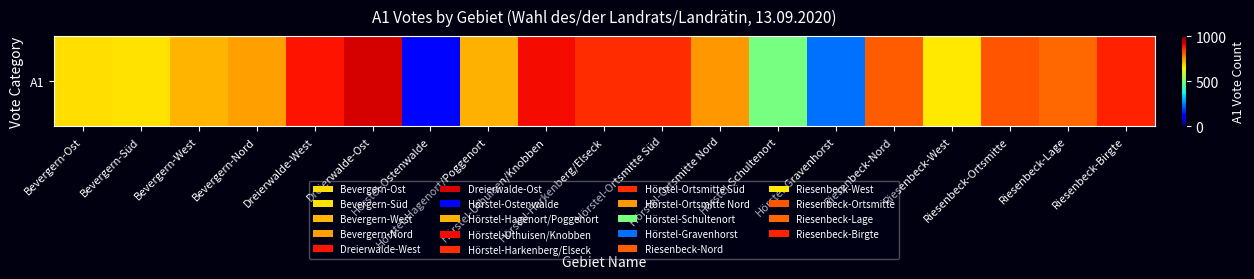

Where does the data first go above 747?

Dreierwalde-West